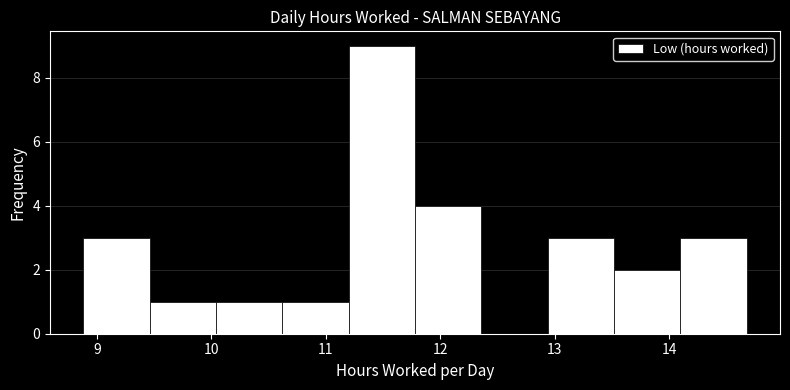

Reading left to right, transcribe this chart: for each bar, give the range it covers on the x-axis and its height. Neither the bar edges nor the heights are printed on the chart, so give them approximately, as read against the axes.

8.88 to 9.46: 3
9.46 to 10.04: 1
10.04 to 10.62: 1
10.62 to 11.20: 1
11.20 to 11.78: 9
11.78 to 12.36: 4
12.36 to 12.94: 0
12.94 to 13.52: 3
13.52 to 14.10: 2
14.10 to 14.68: 3